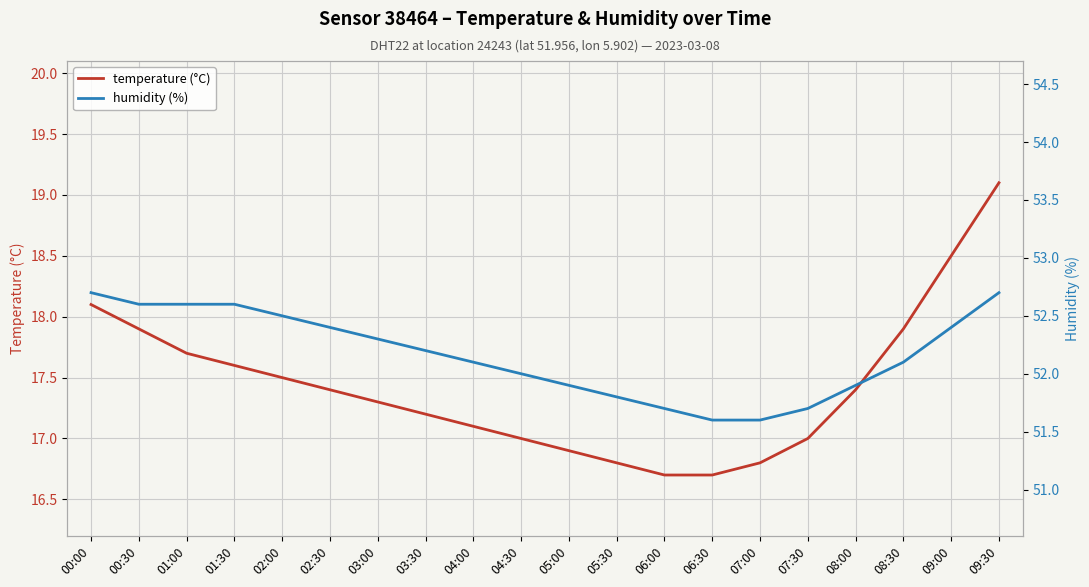

Reading right to left, transcribe all the data shown in this chart.

temperature (°C): 09:30=19.1	09:00=18.5	08:30=17.9	08:00=17.4	07:30=17.0	07:00=16.8	06:30=16.7	06:00=16.7	05:30=16.8	05:00=16.9	04:30=17.0	04:00=17.1	03:30=17.2	03:00=17.3	02:30=17.4	02:00=17.5	01:30=17.6	01:00=17.7	00:30=17.9	00:00=18.1
humidity (%): 09:30=52.7	09:00=52.4	08:30=52.1	08:00=51.9	07:30=51.7	07:00=51.6	06:30=51.6	06:00=51.7	05:30=51.8	05:00=51.9	04:30=52.0	04:00=52.1	03:30=52.2	03:00=52.3	02:30=52.4	02:00=52.5	01:30=52.6	01:00=52.6	00:30=52.6	00:00=52.7